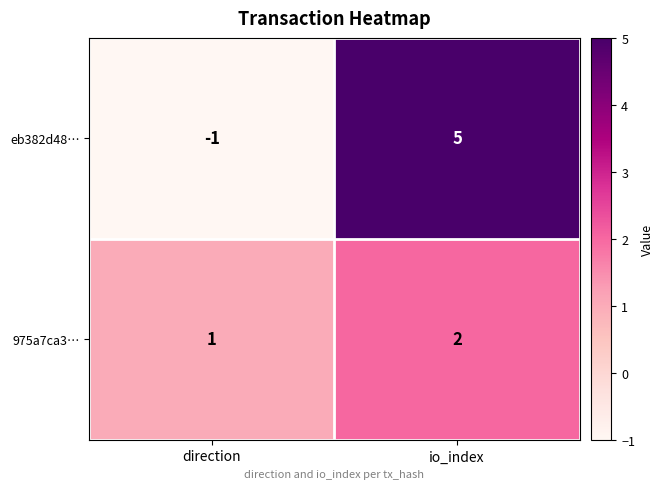

Which category has the lowest value across all series?

direction